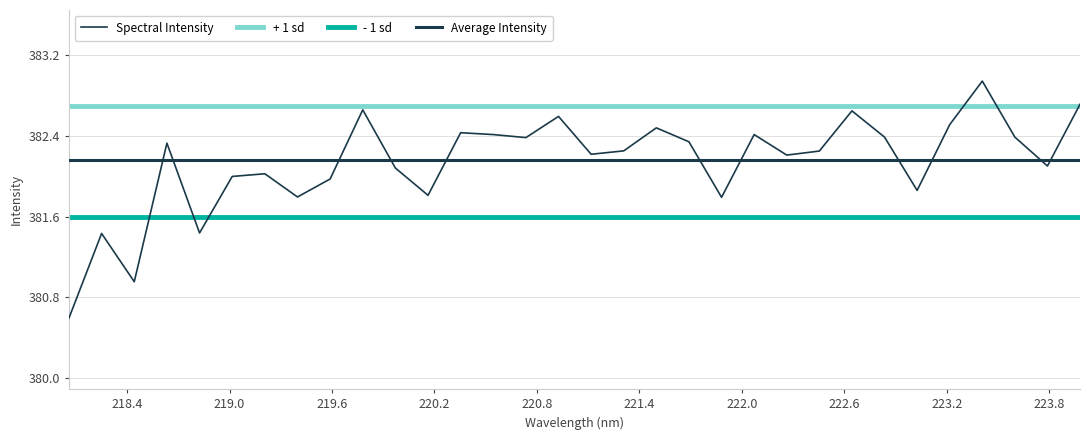

Reading right to left, transcribe all the data shown in this chart.

382.7	382.1	382.4	382.9	382.5	381.9	382.4	382.6	382.2	382.2	382.4	381.8	382.3	382.5	382.3	382.2	382.6	382.4	382.4	382.4	381.8	382.1	382.7	382.0	381.8	382.0	382.0	381.4	382.3	381.0	381.4	380.6